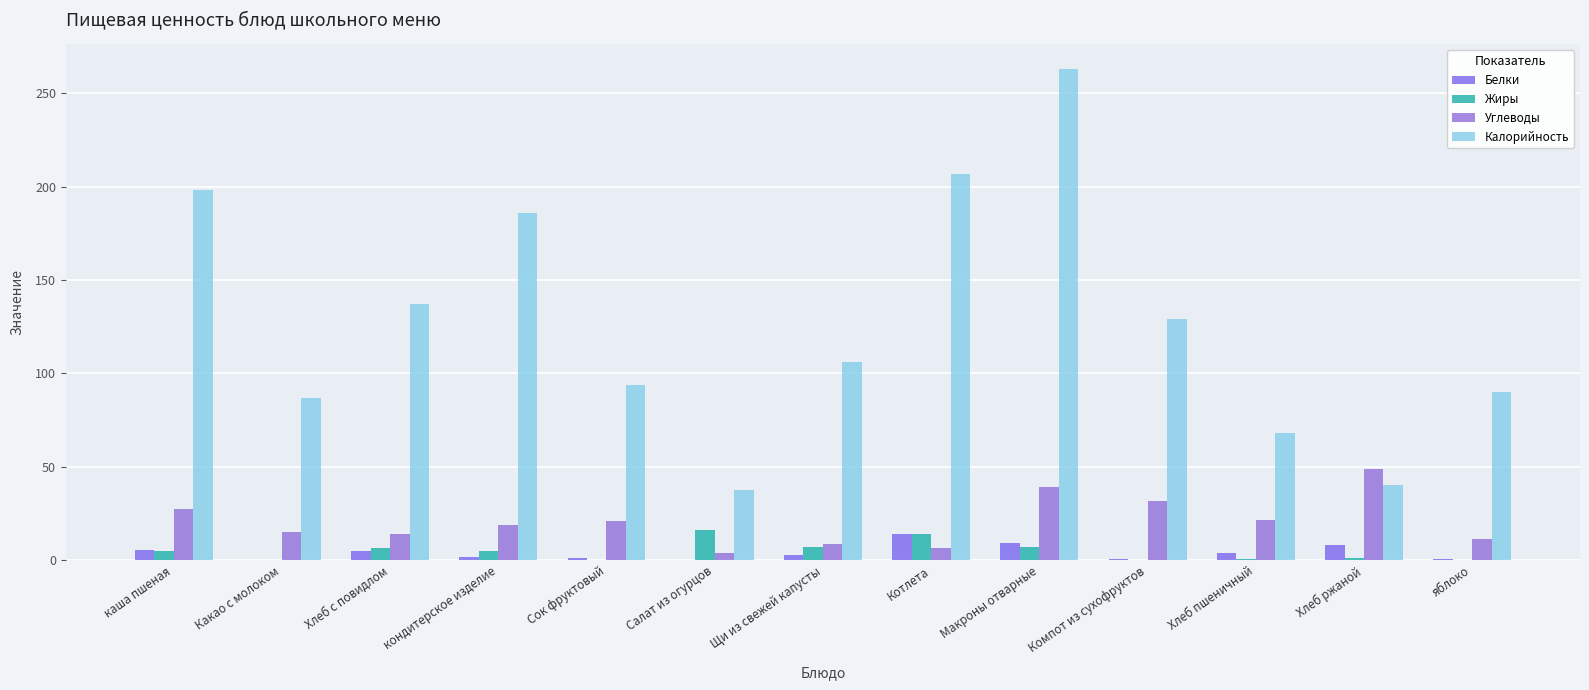

Is the value of Углеводы at каша пшеная greater than the value of Калорийность at Хлеб с повидлом?

No